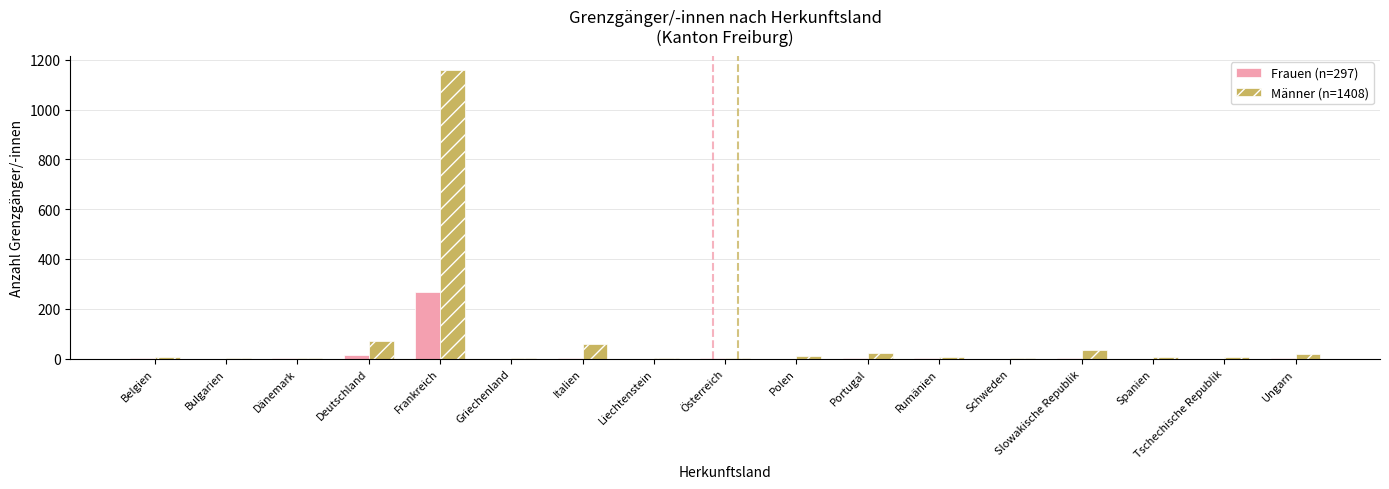

What is the maximum value shown in the chart?

1158